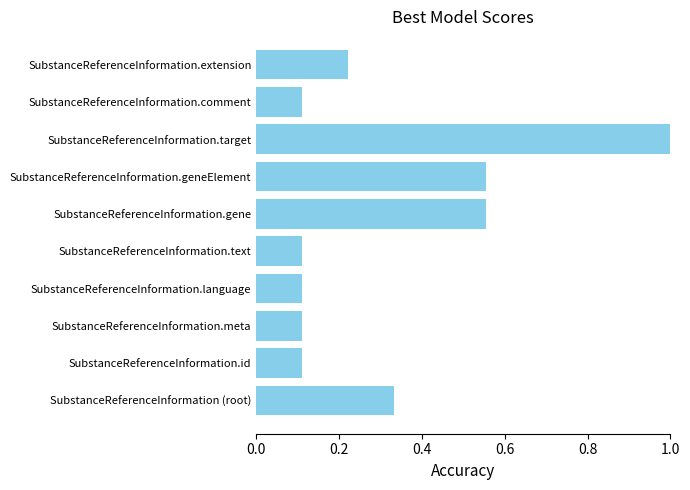

Are the bars grouped side by side (vs. stacked)?

No